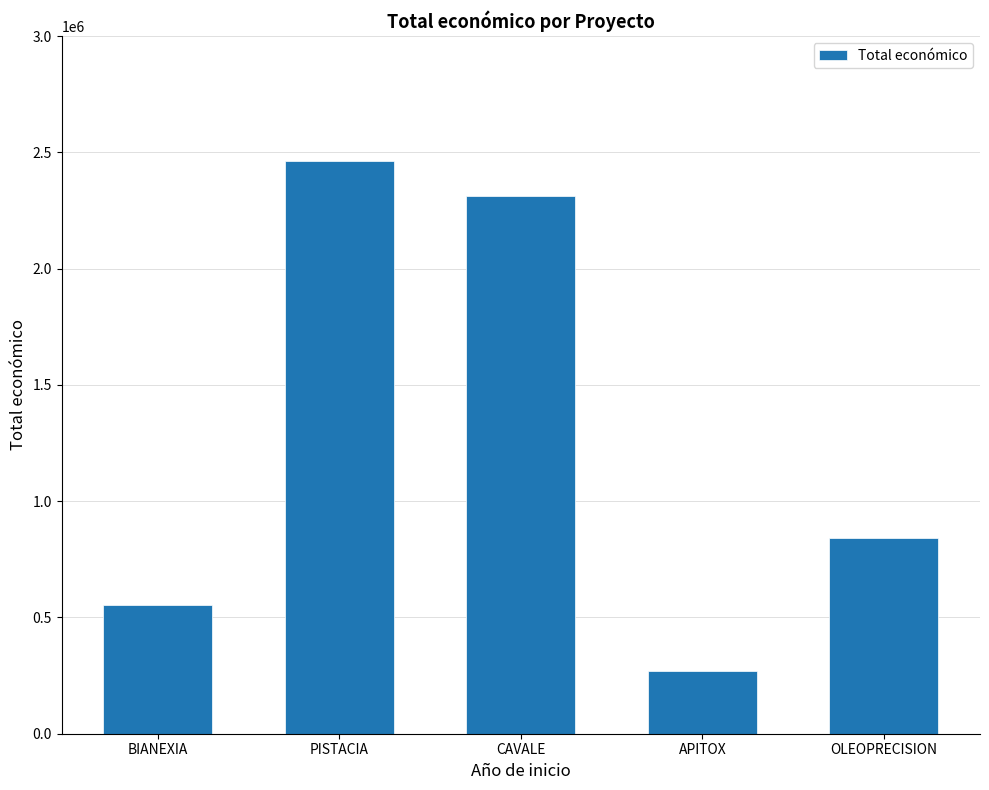

True or false: the data shows 271552 at APITOX.

True